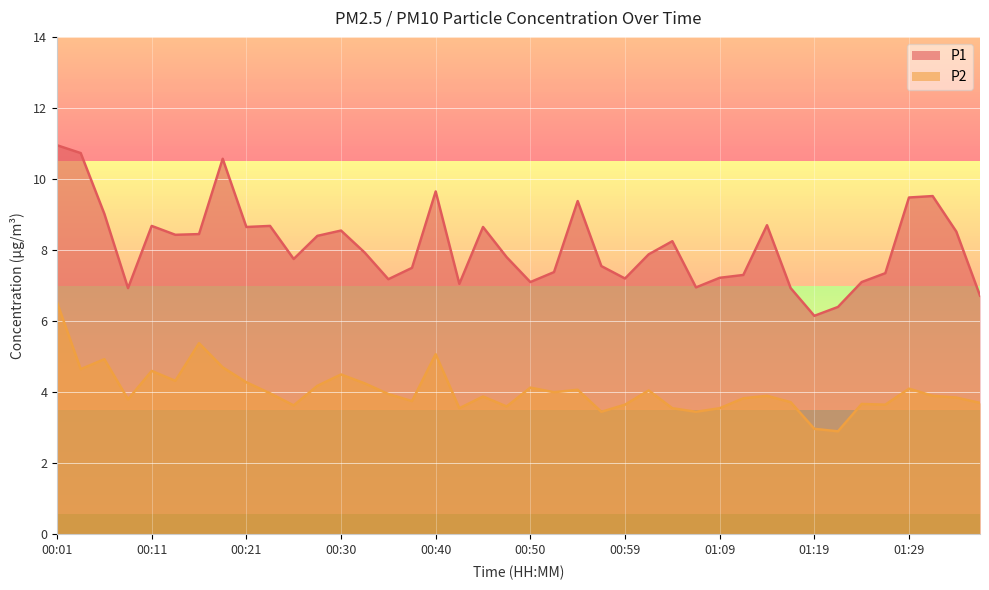

Does the chart display data point markers on the line(s)?

No